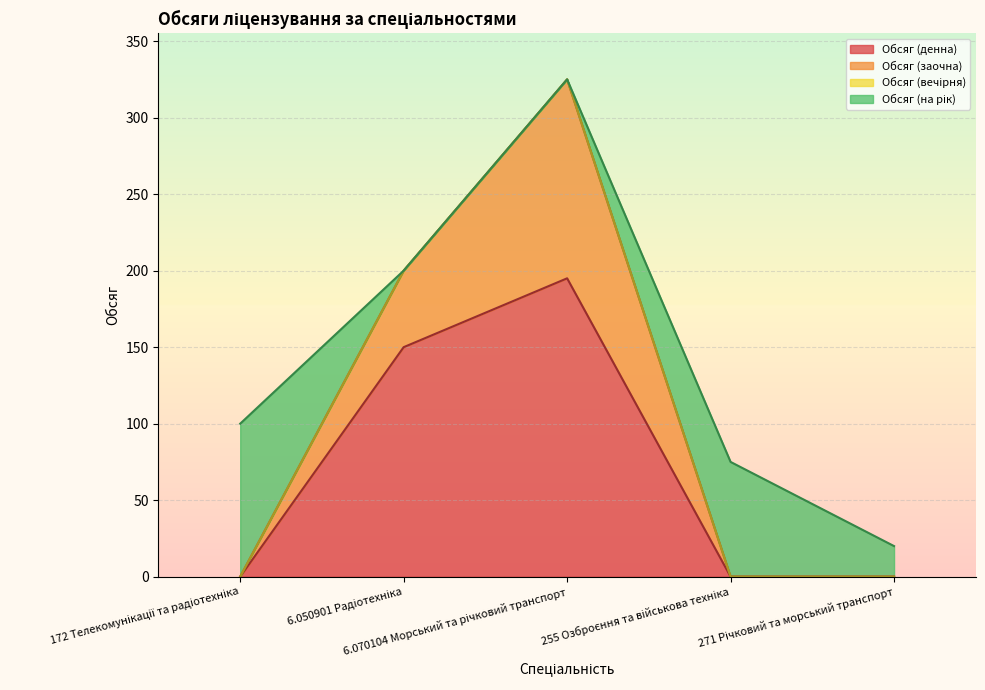

How many lines are shown in the chart?

4